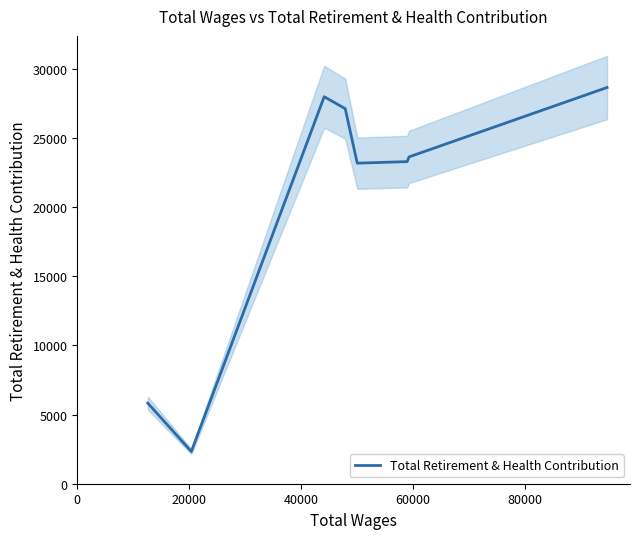

What is the minimum value for Total Retirement & Health Contribution?

2330